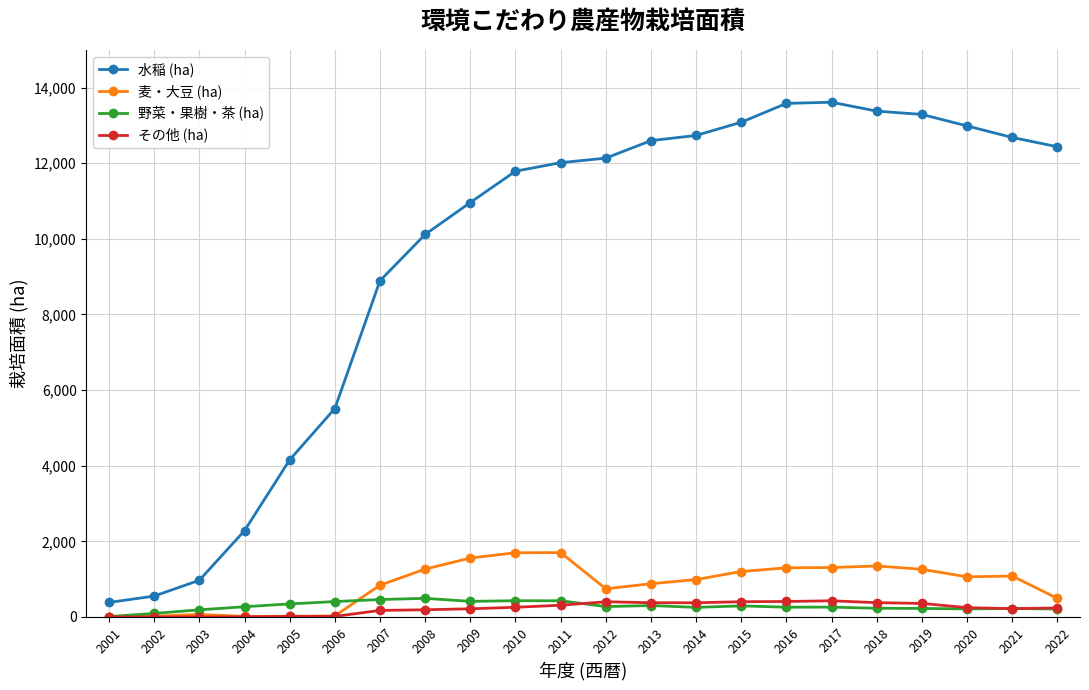

At which label does 麦・大豆 (ha) first exceed 1061?

2008